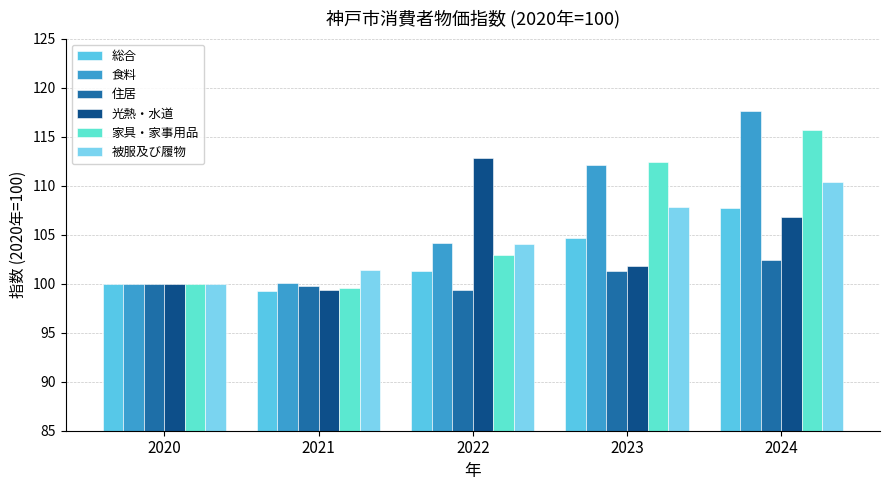

What is the value of the 家具・家事用品 bar at the 2nd from the left?

99.6